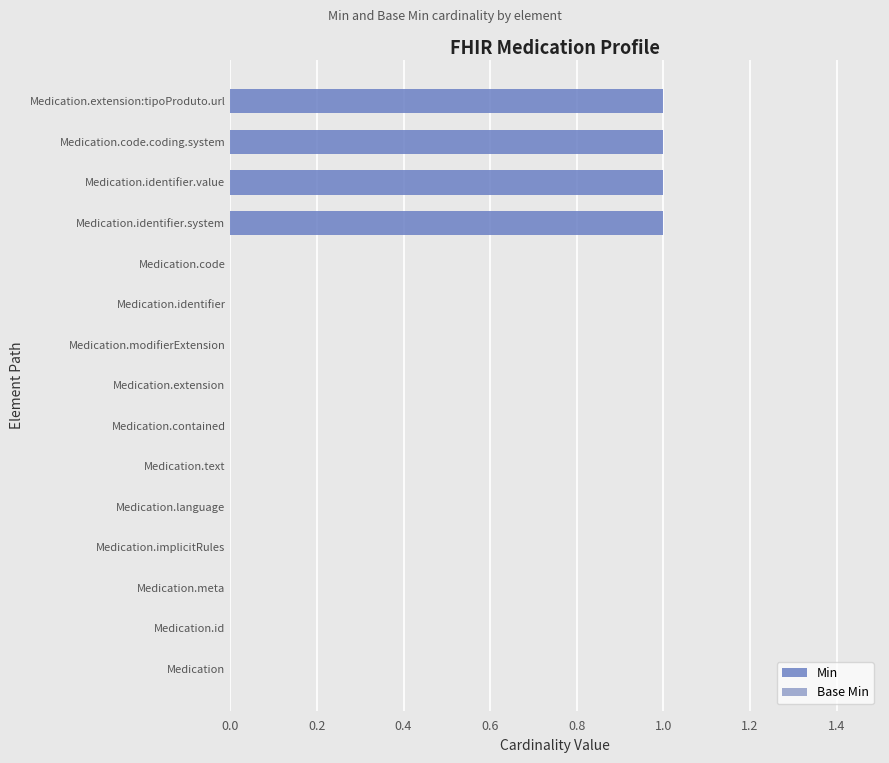

What is the sum of all values?

4